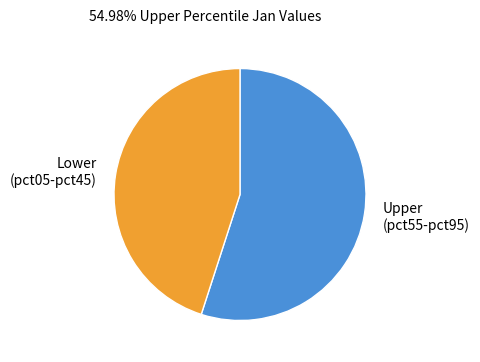

Which slice is the smallest?

Lower (pct05-pct45)